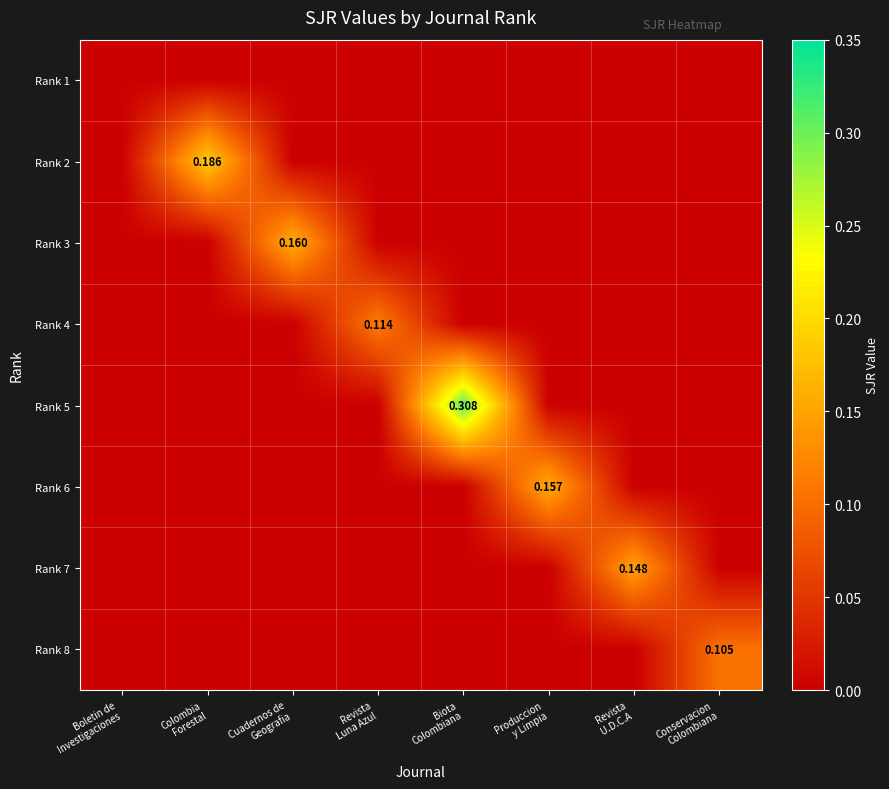

At how many categories does at least one series exceed 0?

7